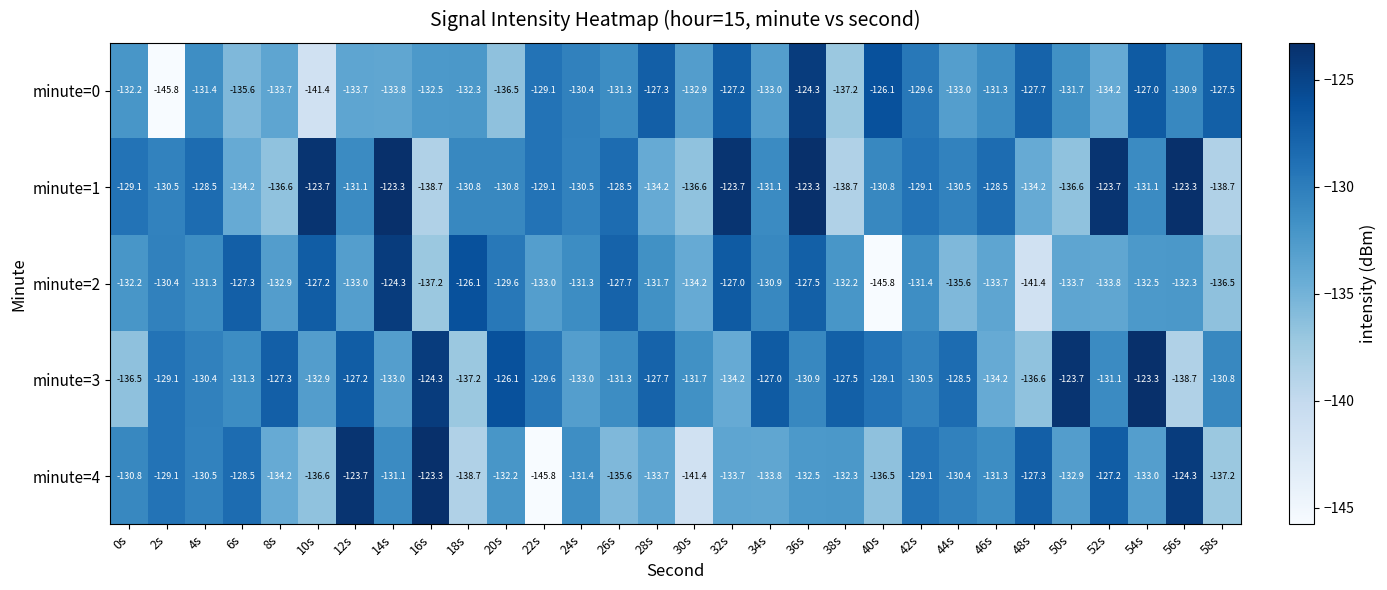

What is the total value across all series at 10s?

-661.8